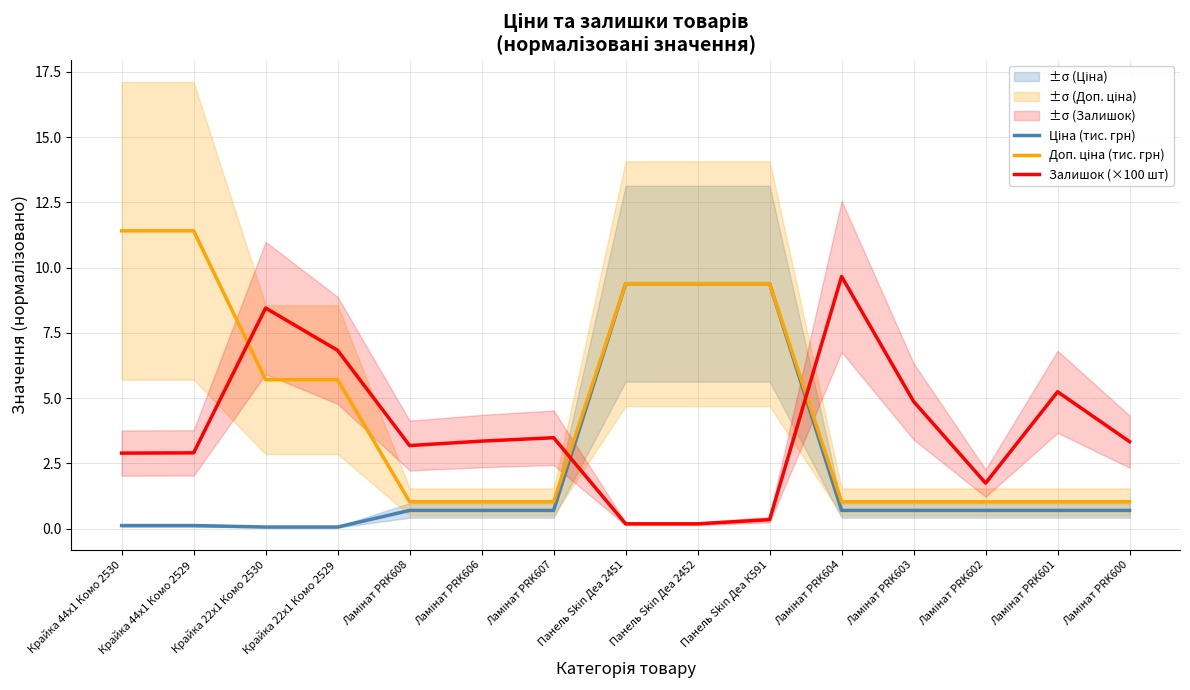

Rank the series by their maximum value, from highest to lowest.

Доп. ціна (тис. грн), Залишок (×100 шт), Ціна (тис. грн)